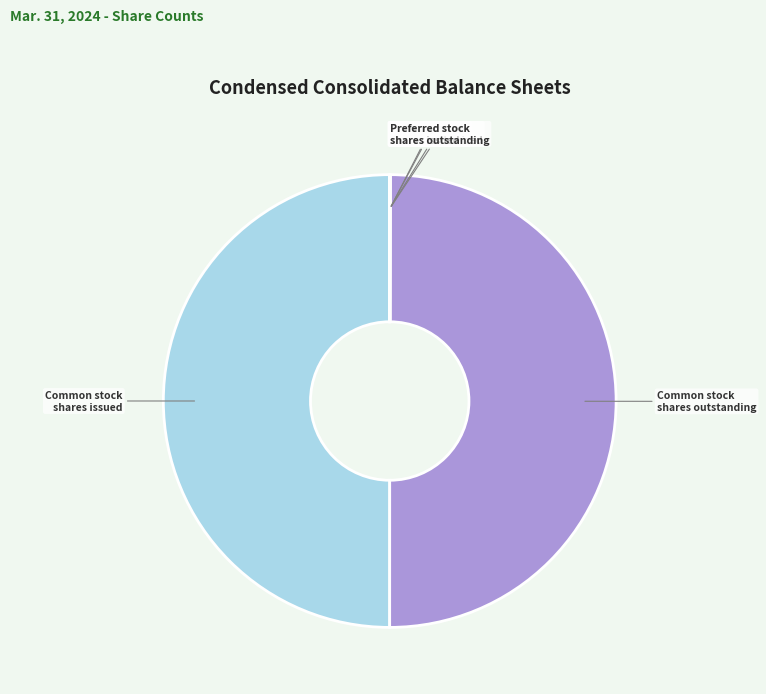

The Common stock shares issued slice represents 58% of the pie. True or false?

False